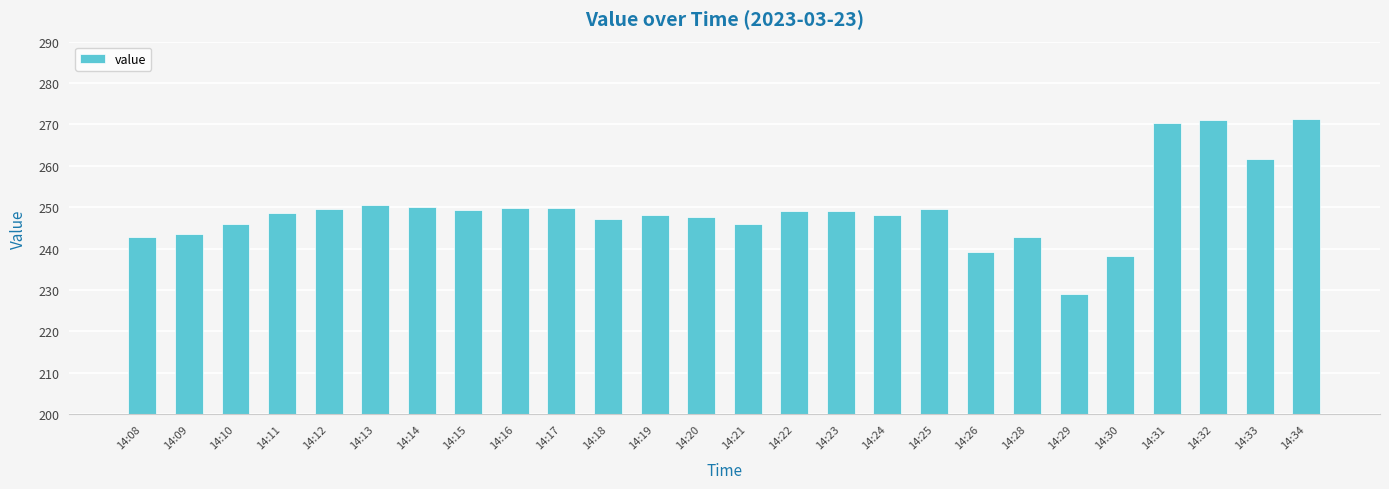

What is the minimum value shown in the chart?

229.0